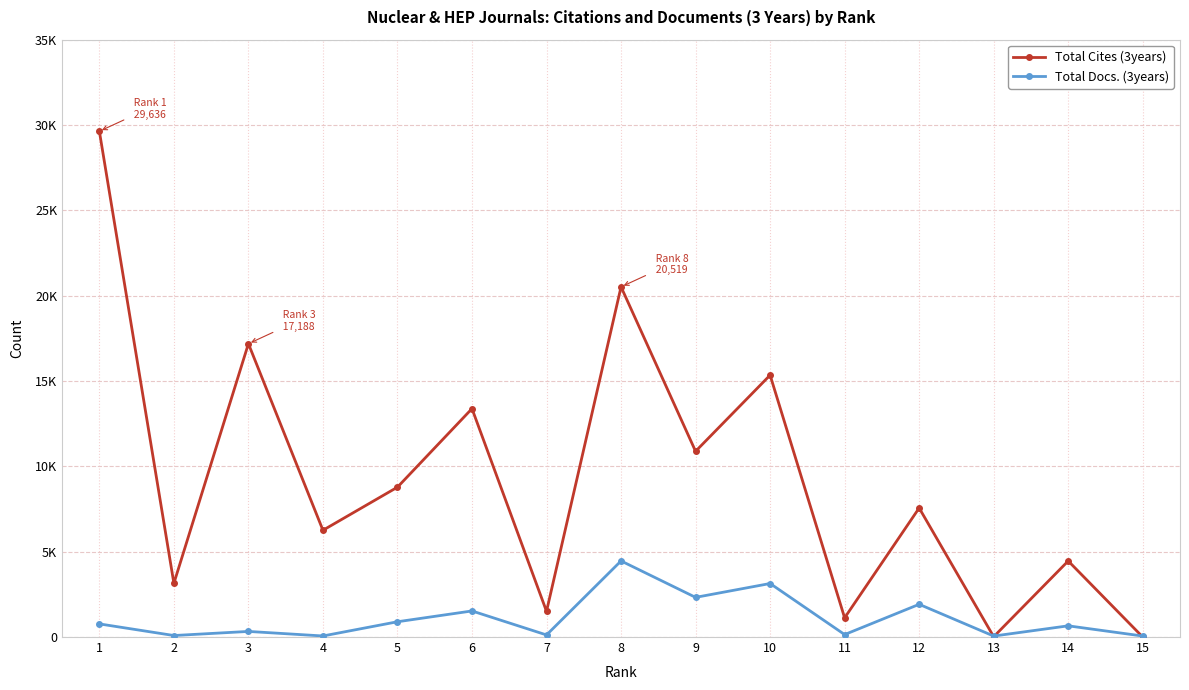

What is the sum of the Total Cites (3years) values at 12 and 6?

20944